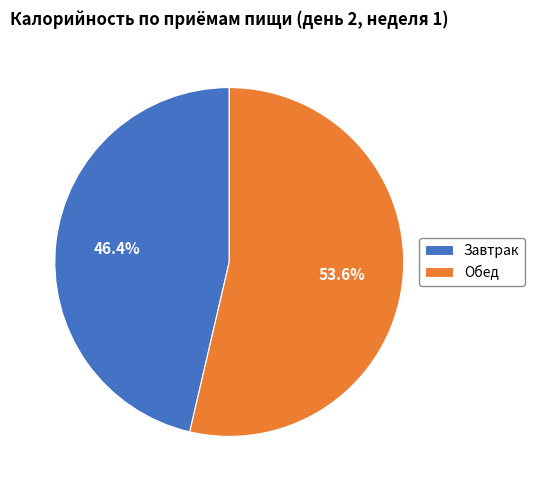

What is the ratio of the value at Обед to the value at Завтрак?

1.2